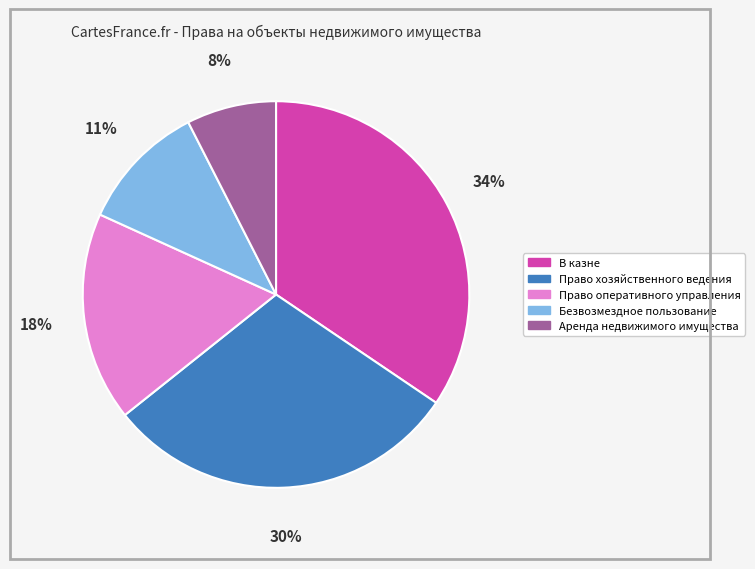

What percentage is the Аренда недвижимого имущества slice, to the nearest percent?

8%